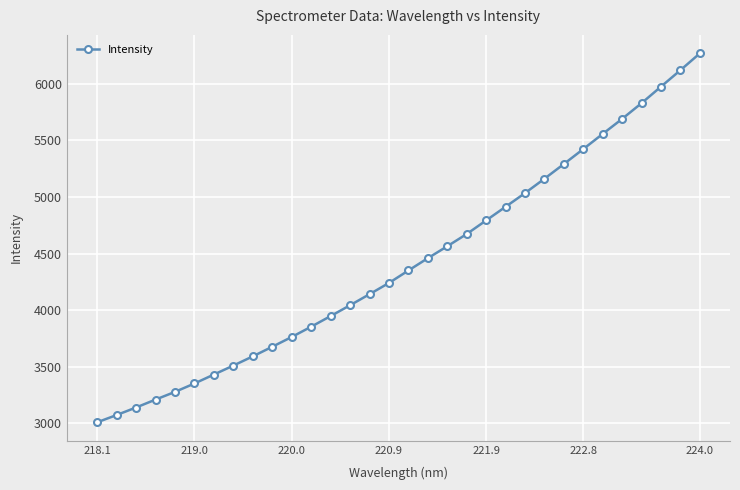

What is the difference between the second highest and second lowest values?

3044.9